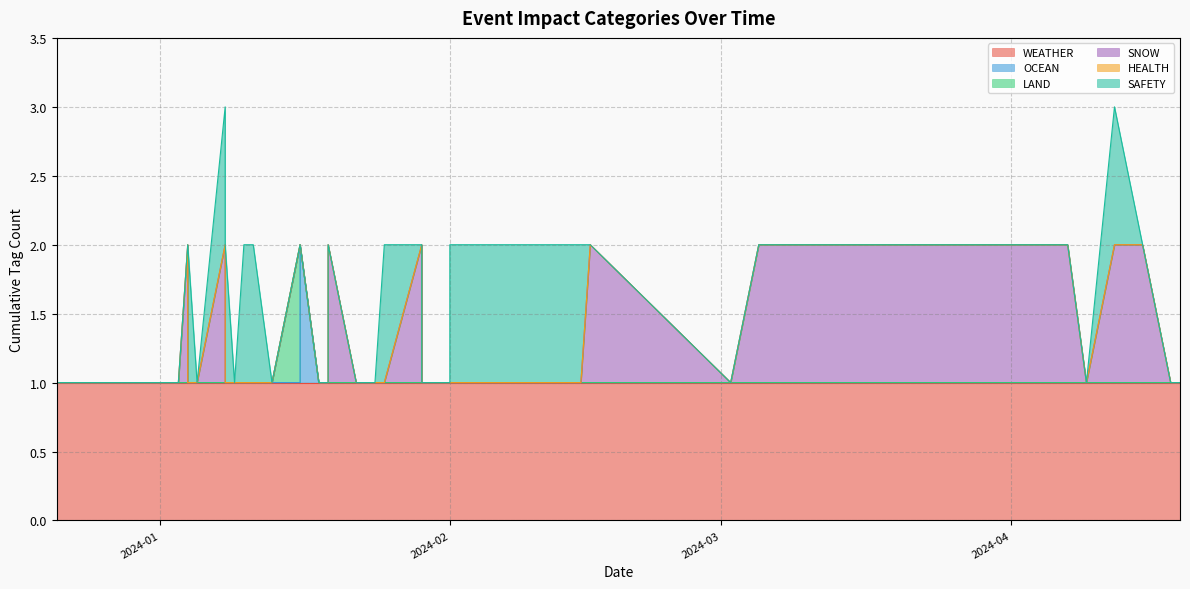

What is the label of the 9th point from the left?

2024-03-02